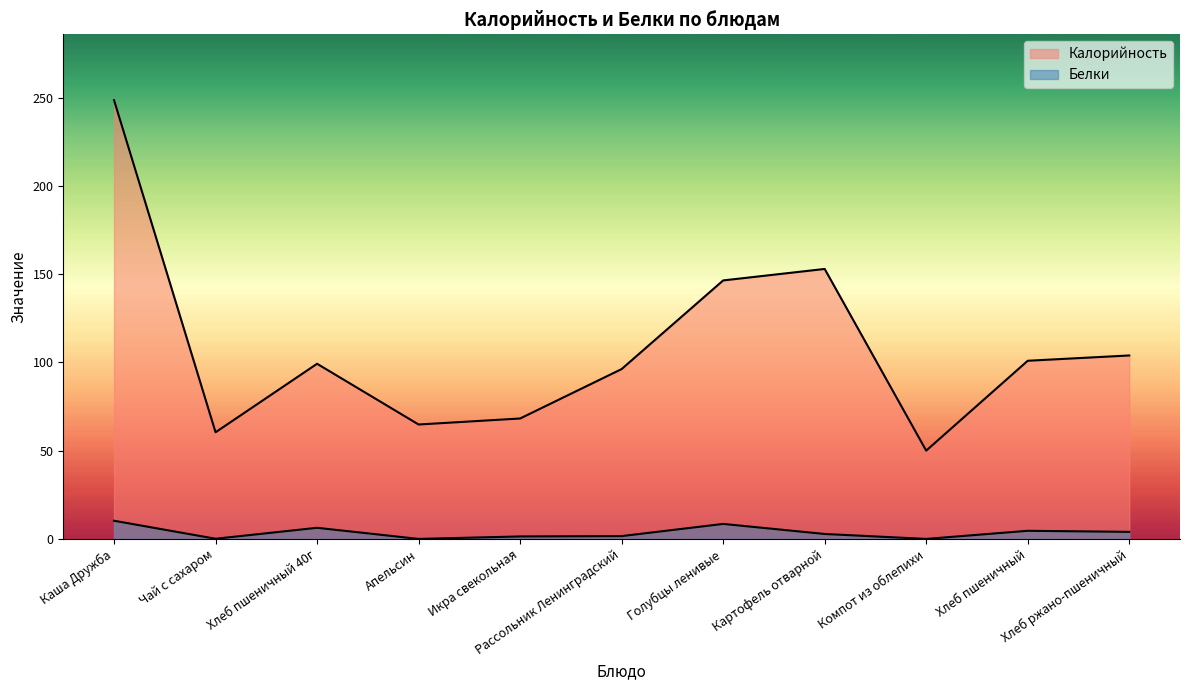

Rank the series by their average value, from lowest to highest.

Белки, Калорийность